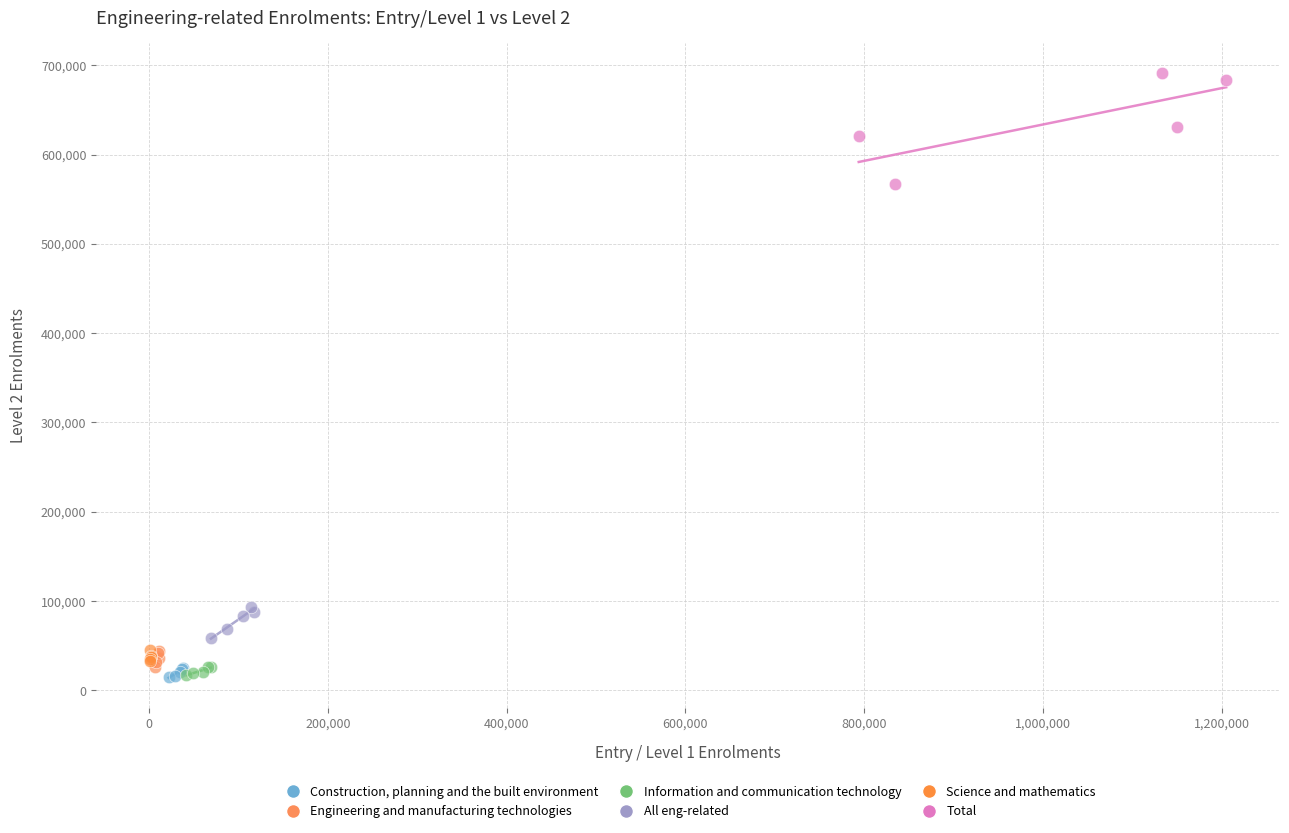

What are all the series names shown in the legend?

Construction, planning and the built environment, Engineering and manufacturing technologies, Information and communication technology, All eng-related, Science and mathematics, Total